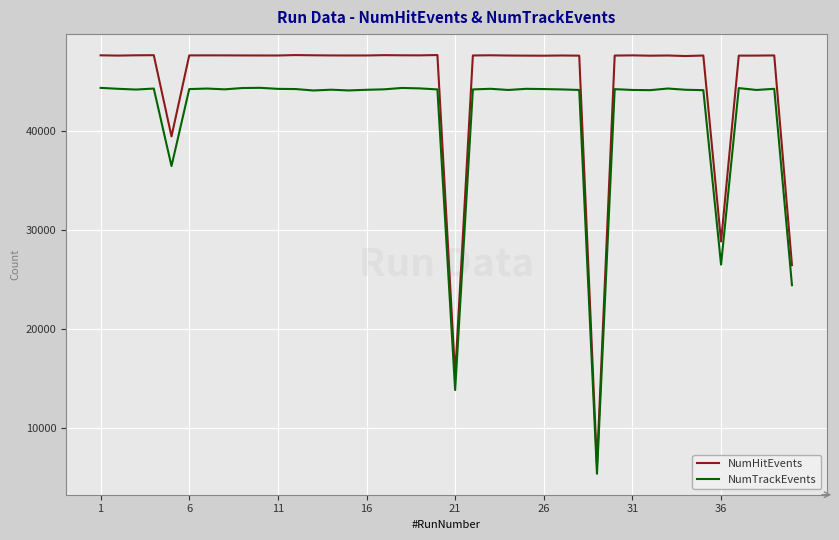

Rank the series by their average value, from lowest to highest.

NumTrackEvents, NumHitEvents